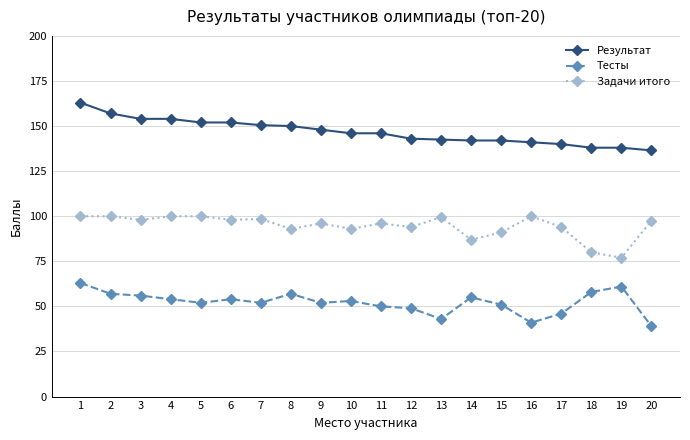

Is it true that Результат equals 249.5 at 11?

False